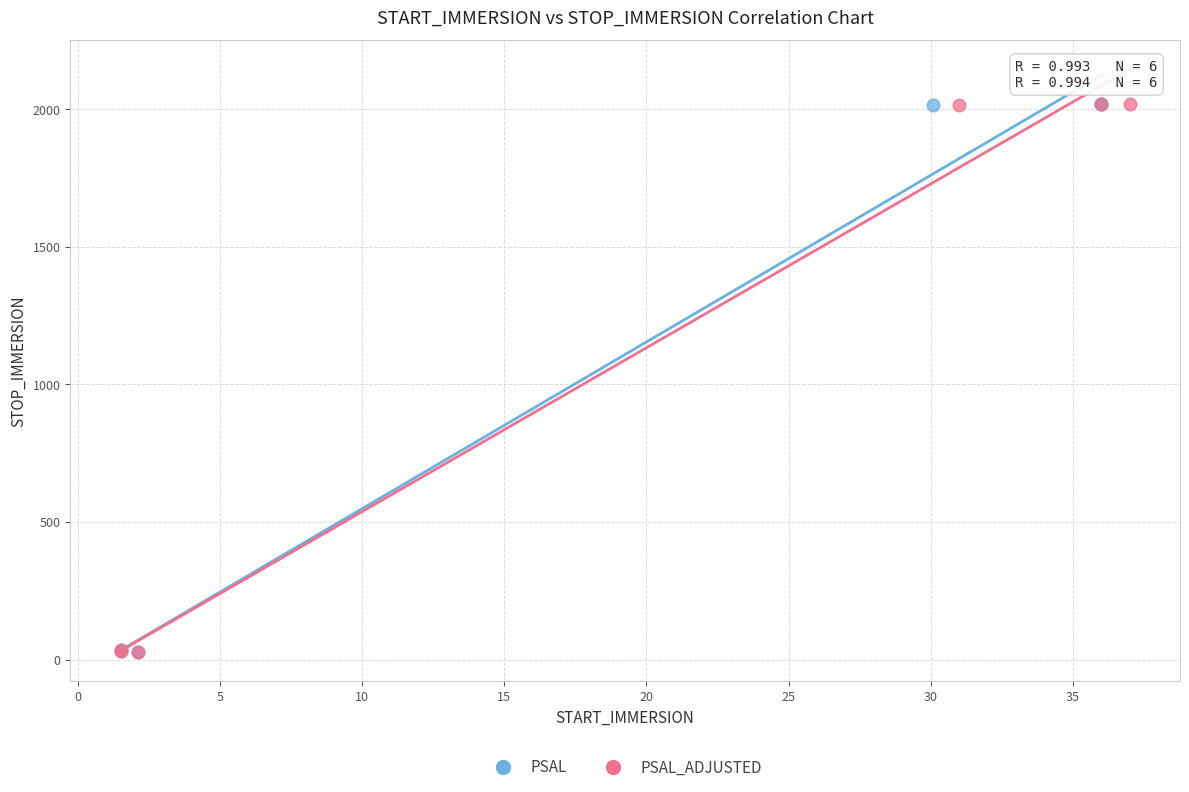

What are all the series names shown in the legend?

PSAL, PSAL_ADJUSTED